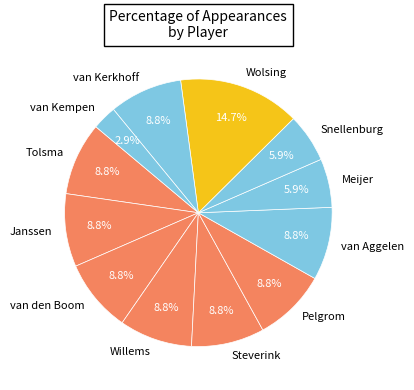

To the nearest percent, what is the average slice percentage?

8%